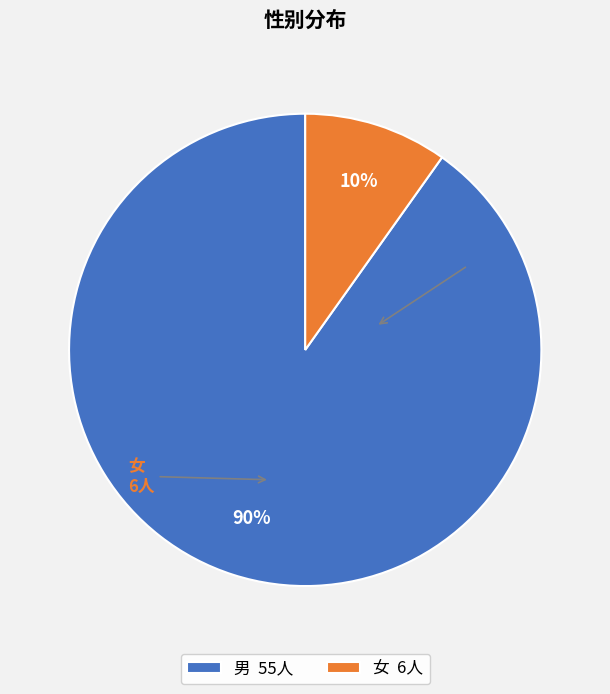

To the nearest percent, what is the average slice percentage?

50%